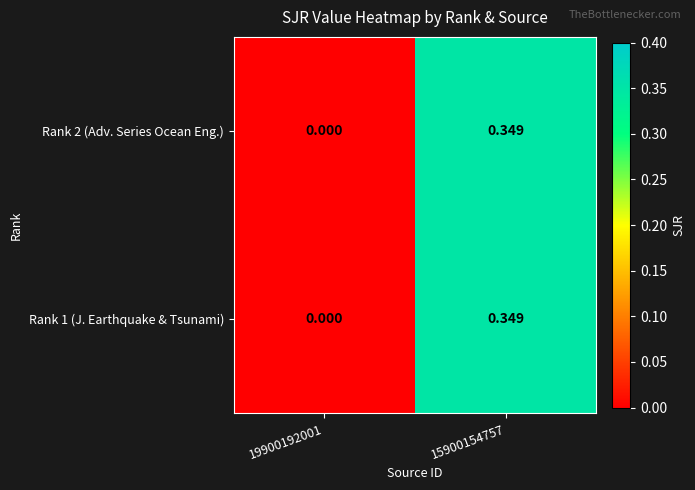

How many data points in Rank 2 (Adv. Series Ocean Eng.) are above 0?

1